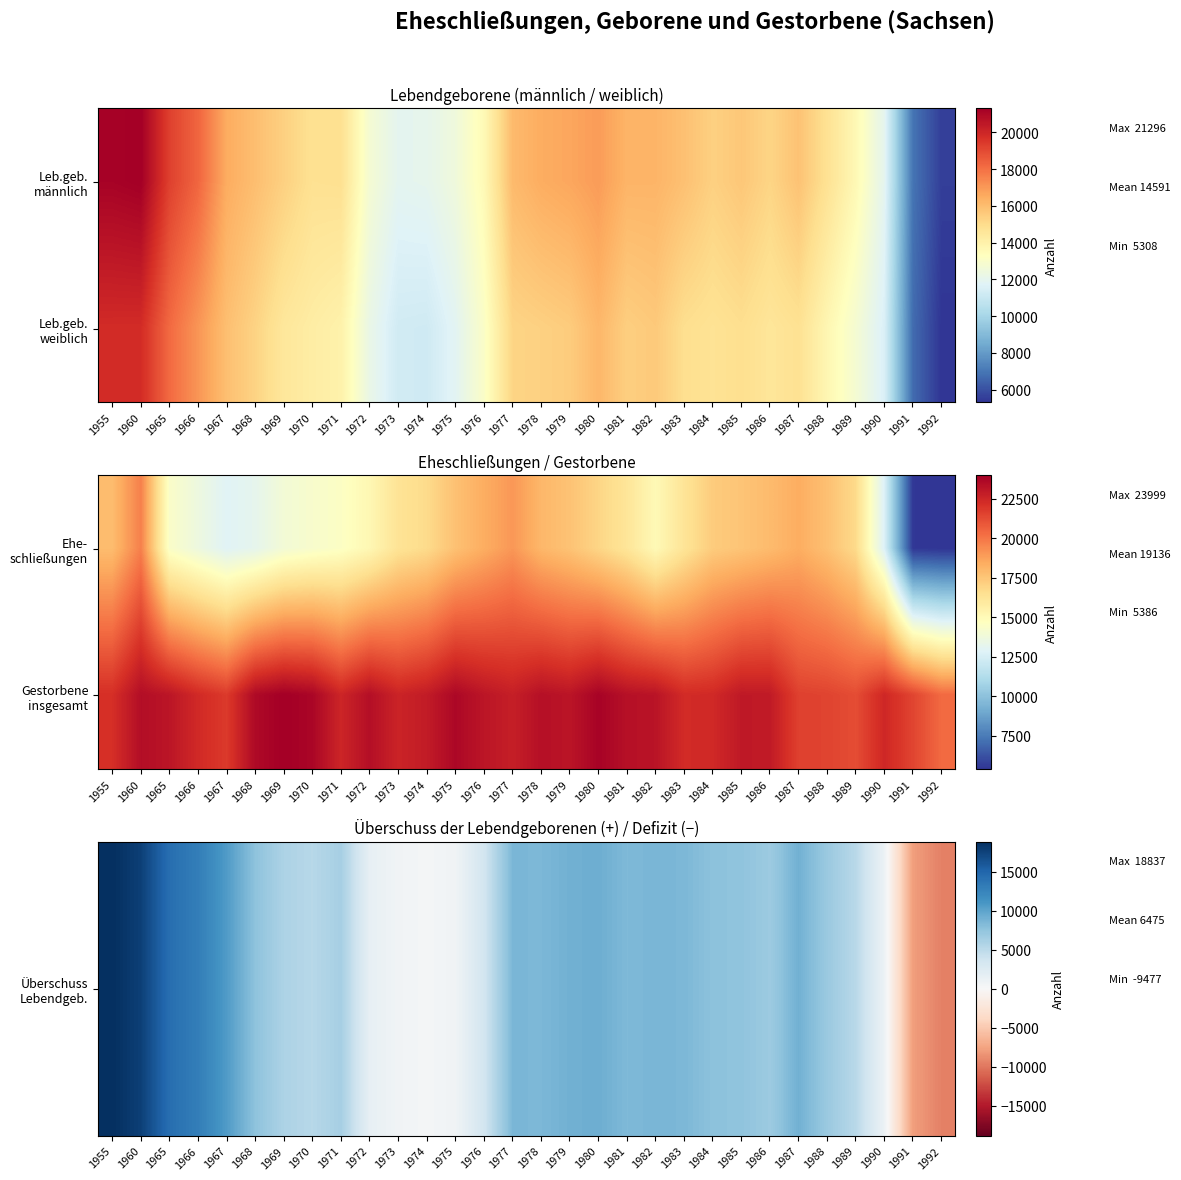

Between 1975 and 1981, which is larger?

1981